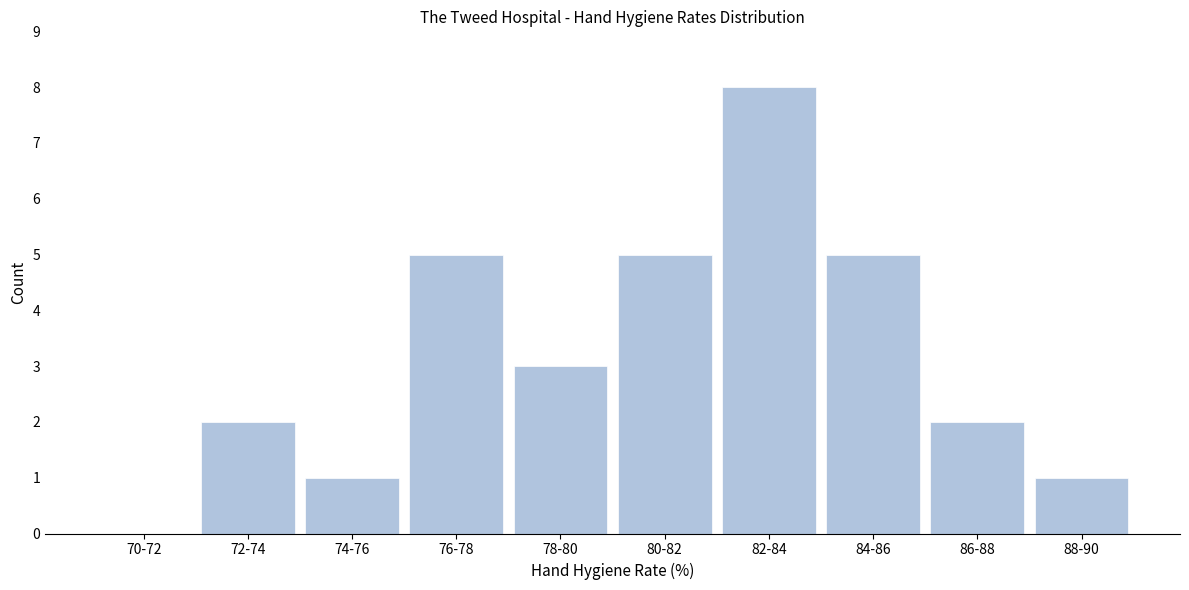

Reading left to right, list all the values displayed in this chart.

70-72=0	72-74=2	74-76=1	76-78=5	78-80=3	80-82=5	82-84=8	84-86=5	86-88=2	88-90=1